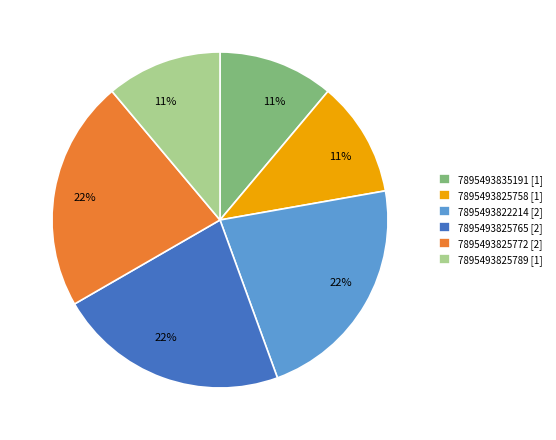

Do 7895493825772 [2] and 7895493825789 [1] together represent more than half of the pie?

No